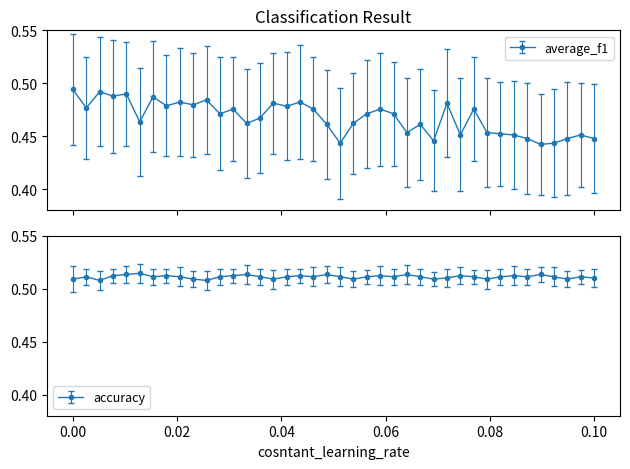

True or false: average_f1 has more than 2 points higher than both neighbors.

True